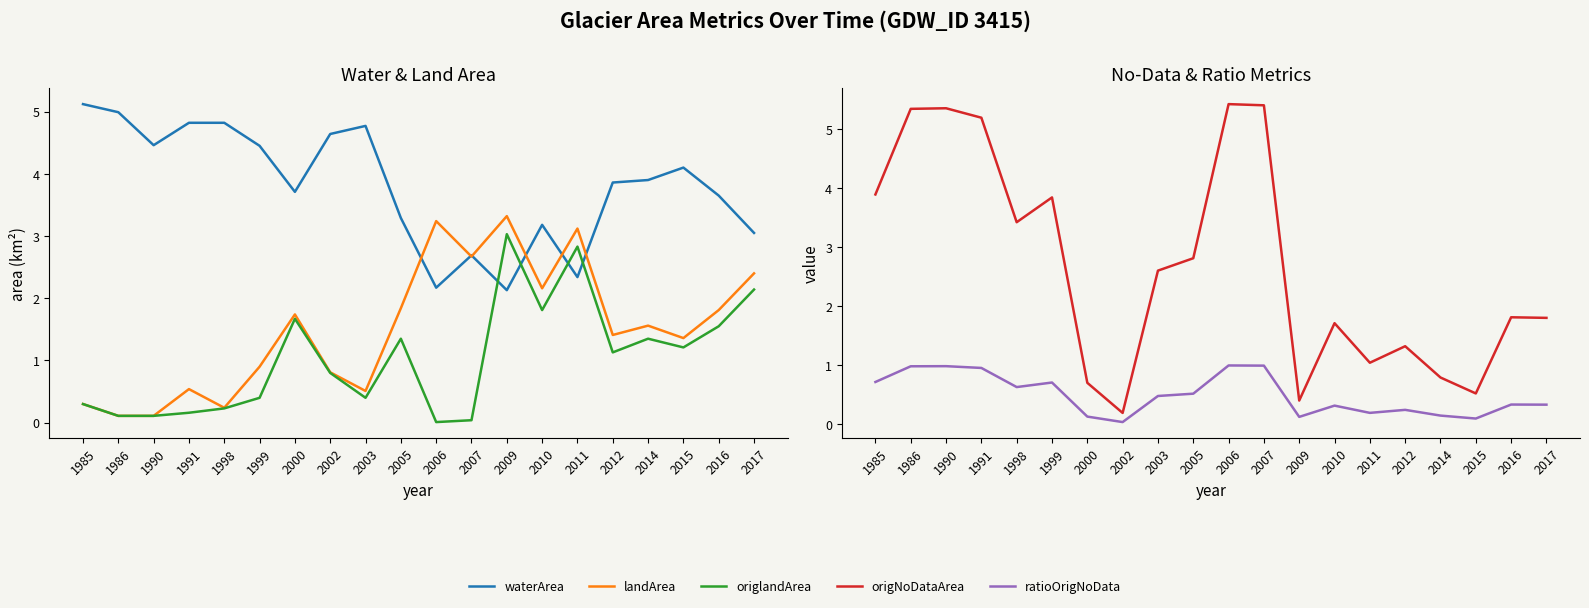

What is the value of the waterArea point at the 19th from the left?

3.6